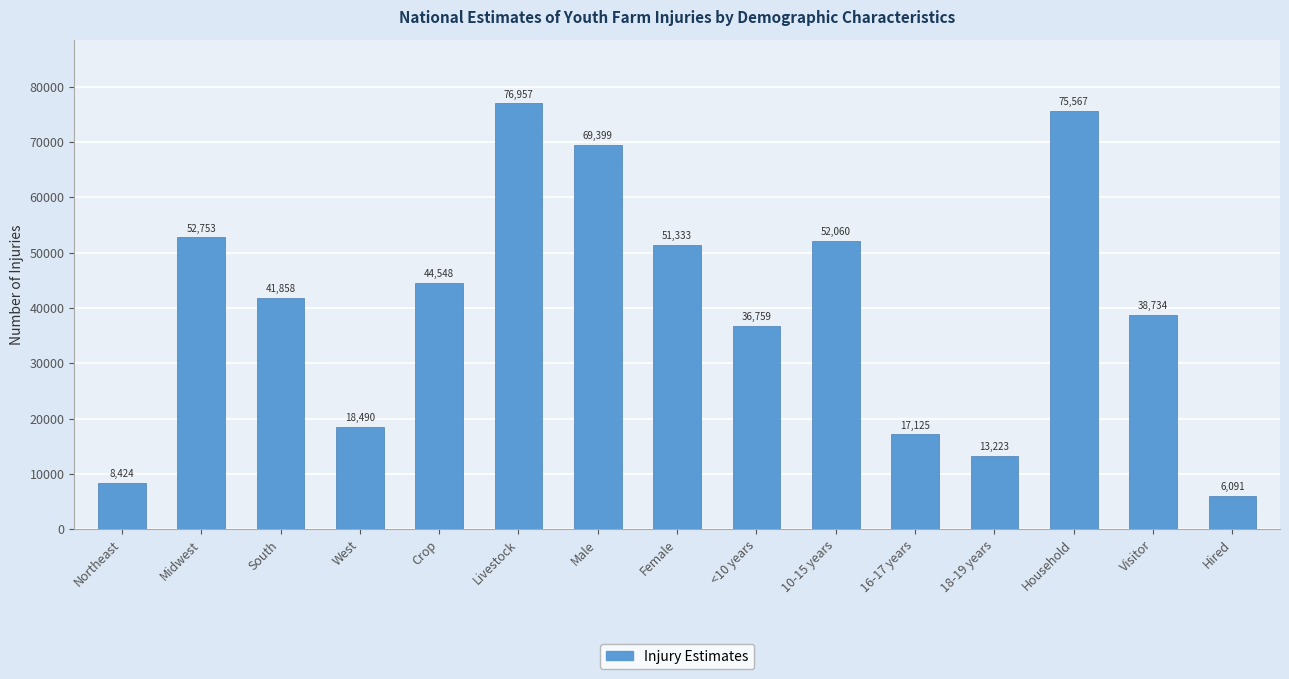

What is the label of the 9th bar from the right?

Male